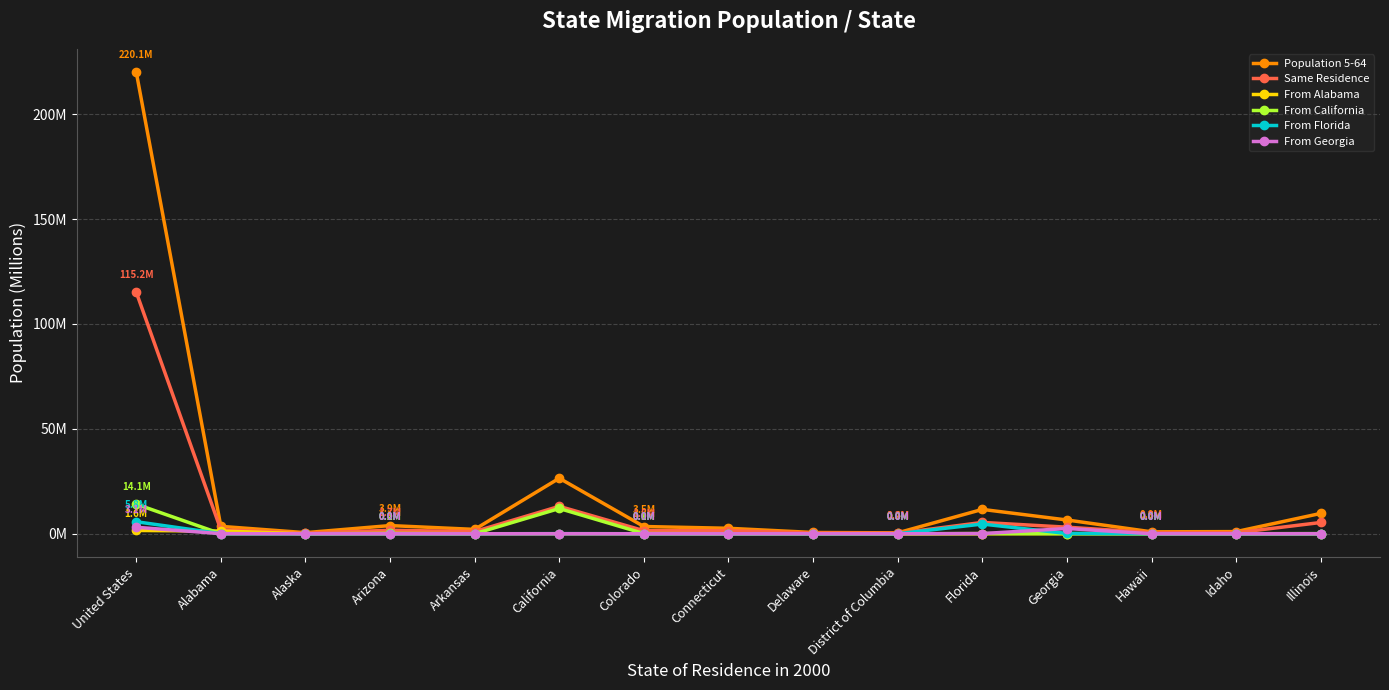

List the labels in order of From Georgia value, largest first.

United States, Georgia, Florida, Alabama, California, Illinois, Colorado, Arizona, Connecticut, Arkansas, Hawaii, District of Columbia, Alaska, Idaho, Delaware